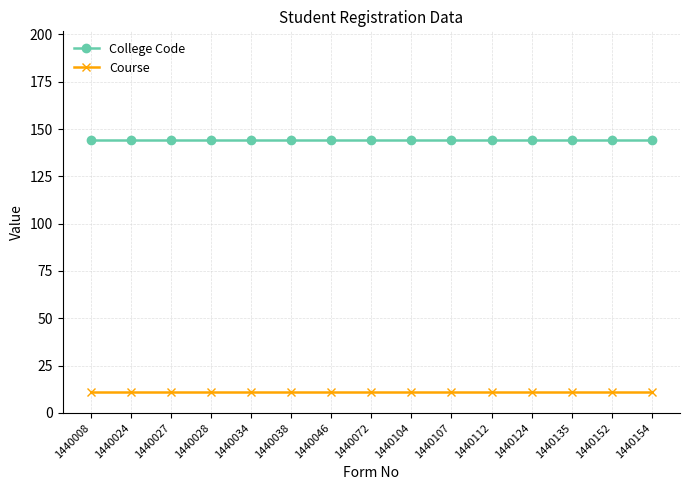

What is the value of the College Code point at the 9th from the left?

144